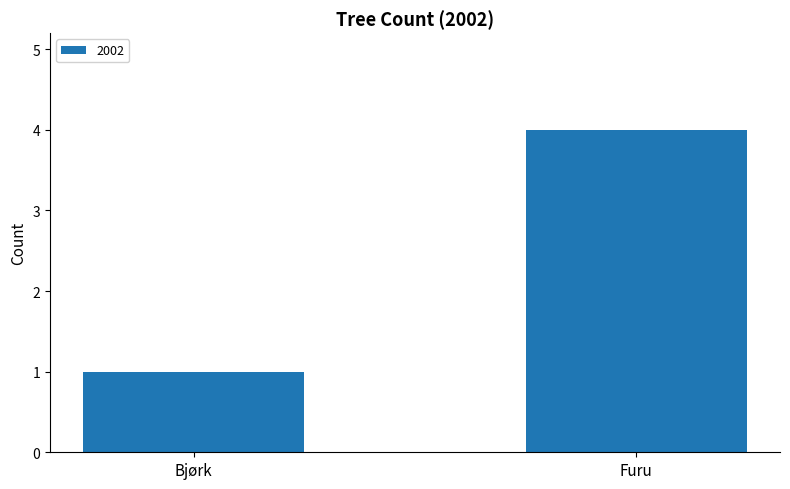

List the labels in order of value, smallest first.

Bjørk, Furu